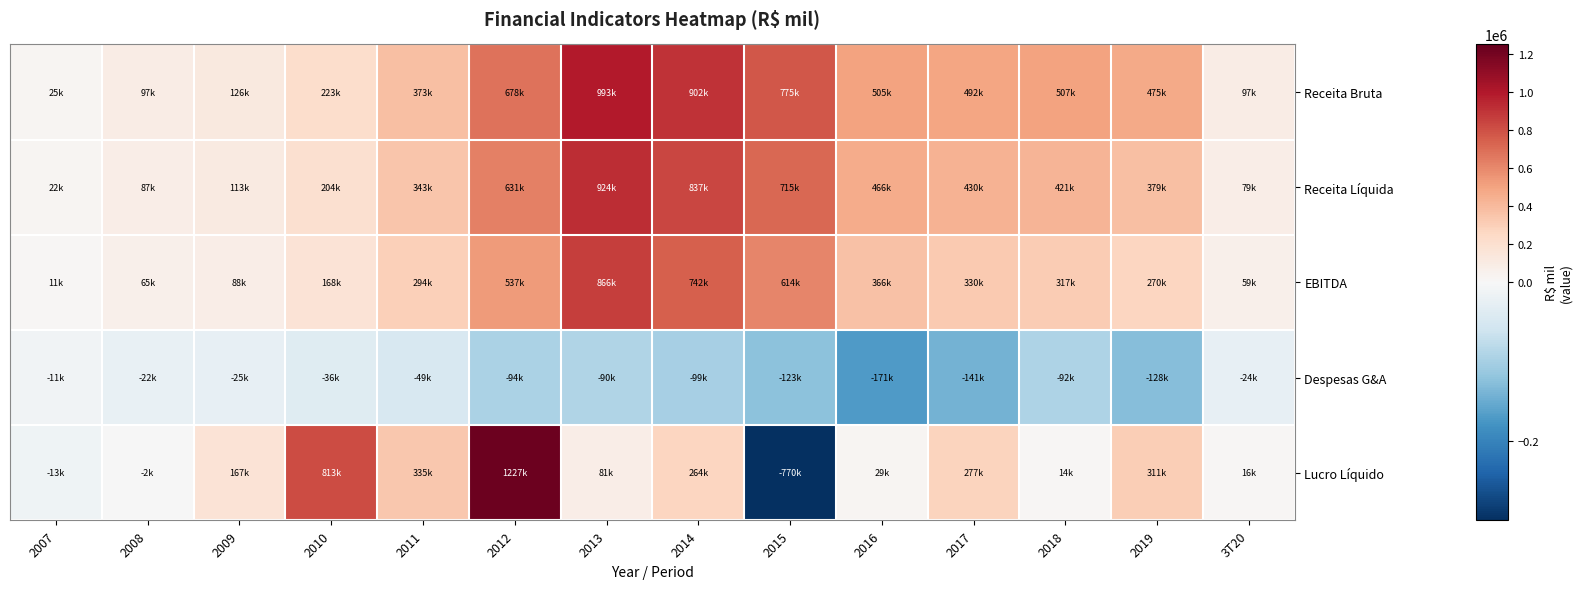

Which label corresponds to the largest value in the chart?

2012